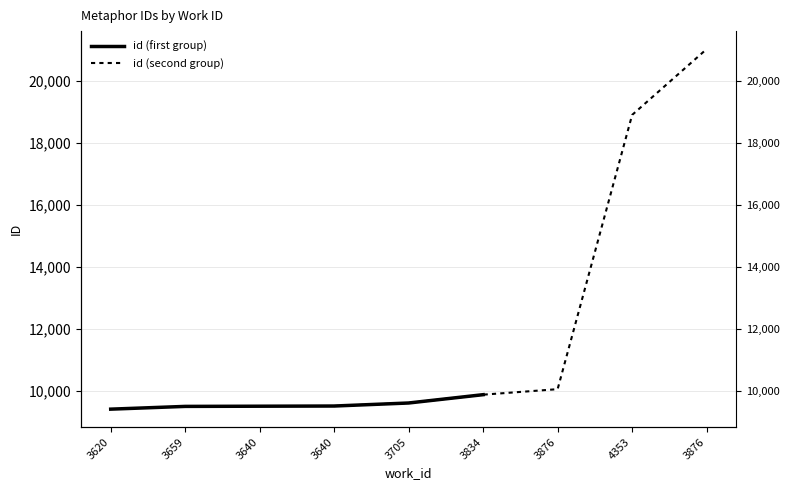

Rank the series by their maximum value, from lowest to highest.

id (first group), id (second group)